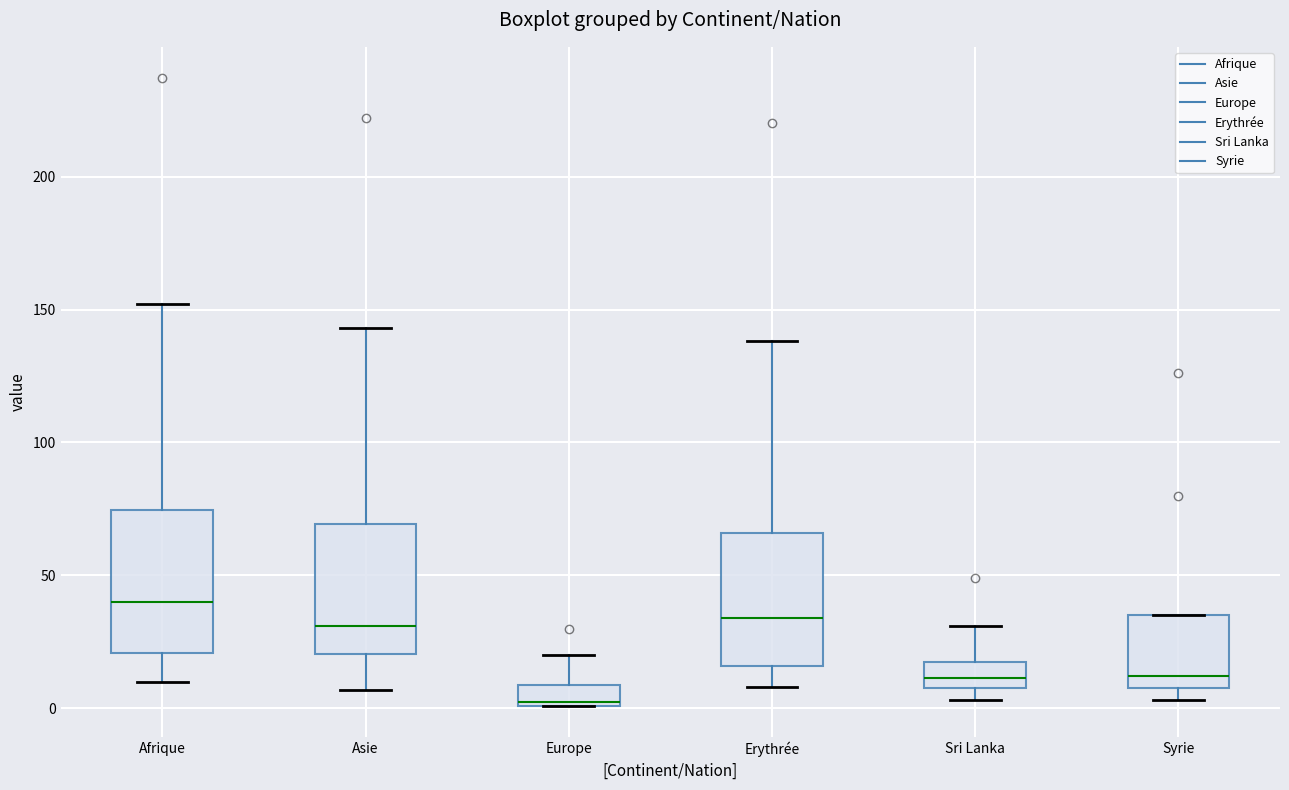

Reading left to right, read every box against the y-axis: the position of its median line, the range the box covers, and the ends of its whiskers. The values are not printed on the chart, so give them approximately, as read against the axis.

Afrique: median 40, box 20 to 75, whiskers 10 to 150
Asie: median 30, box 20 to 70, whiskers 5 to 145
Europe: median 5, box 0 to 10, whiskers 0 to 20
Erythrée: median 35, box 15 to 65, whiskers 10 to 140
Sri Lanka: median 10 (inside the box), box 10 to 20, whiskers 5 to 30
Syrie: median 10 (just above the box's lower edge), box 10 to 35, whiskers 5 to 35